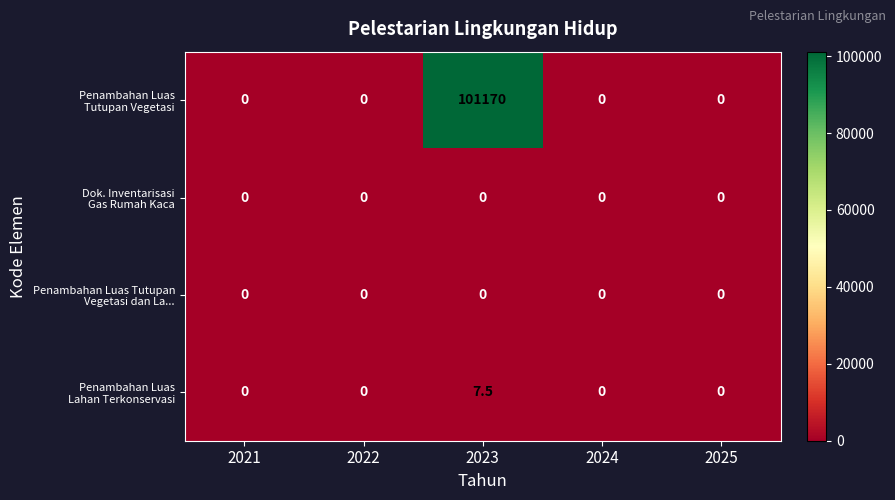

At which category is the sum across all series the highest?

2023